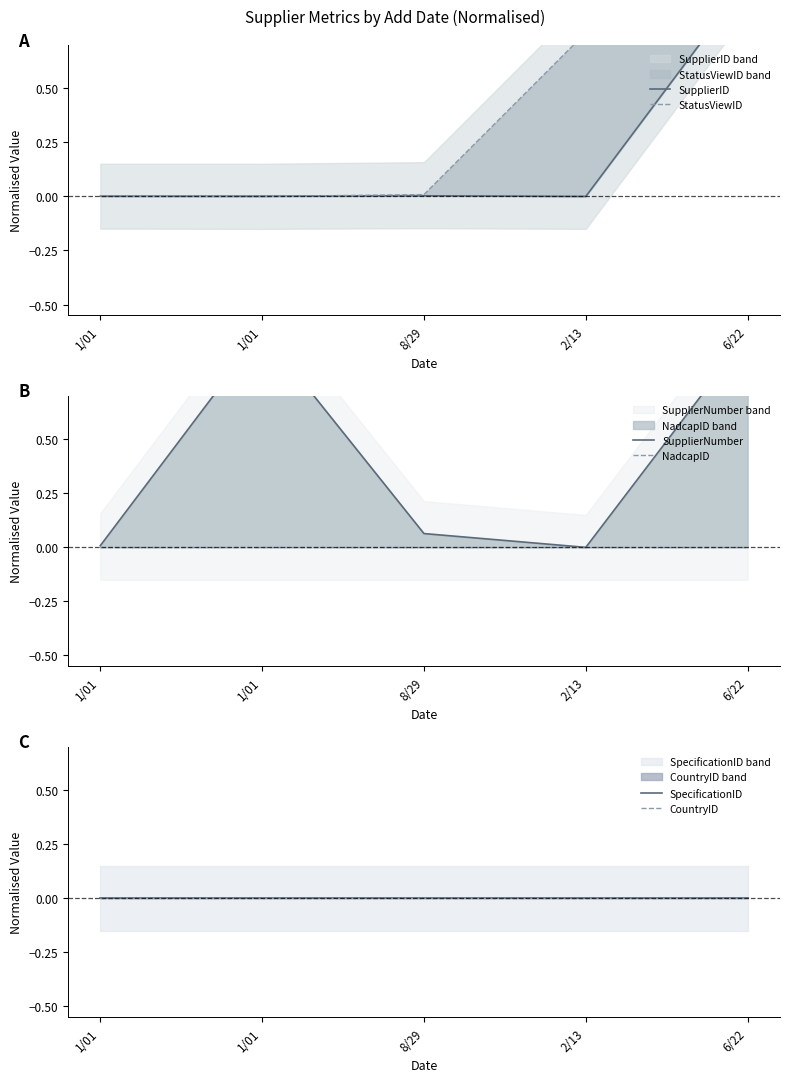

How many series are shown in this chart?

6